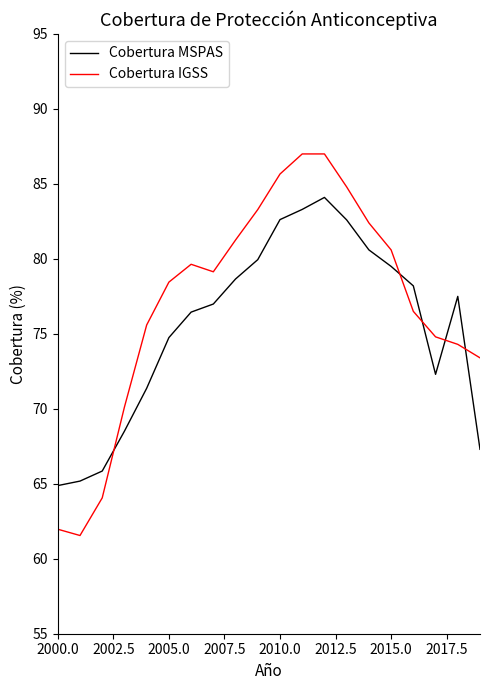

How many values in the Cobertura IGSS series exceed 79?

10